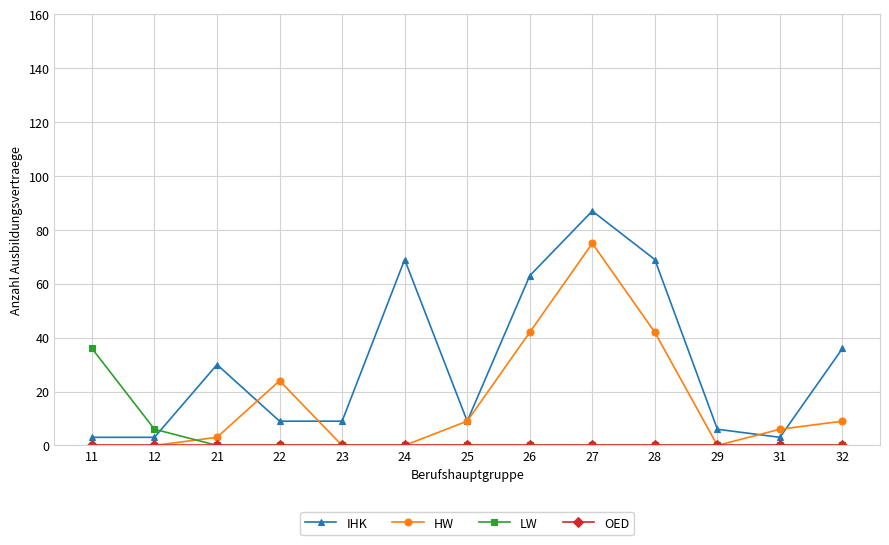

At which category is the sum across all series the highest?

27